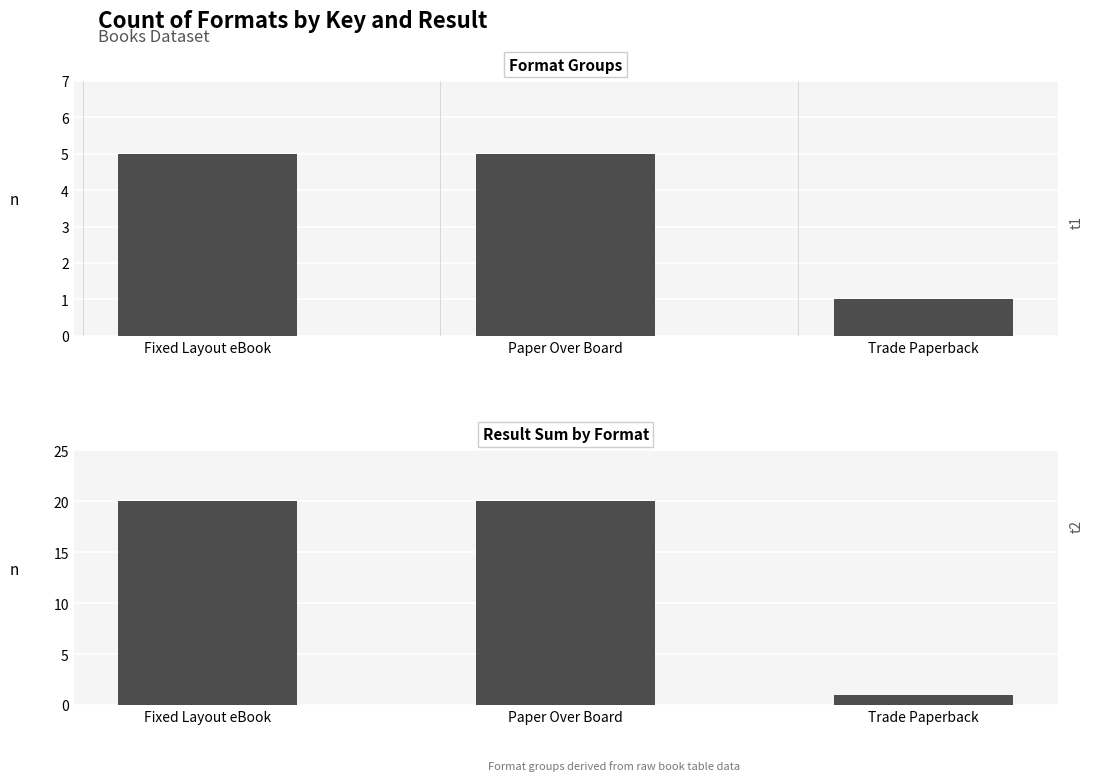

What is the difference between the maximum and minimum values in the Result Sum series?

19